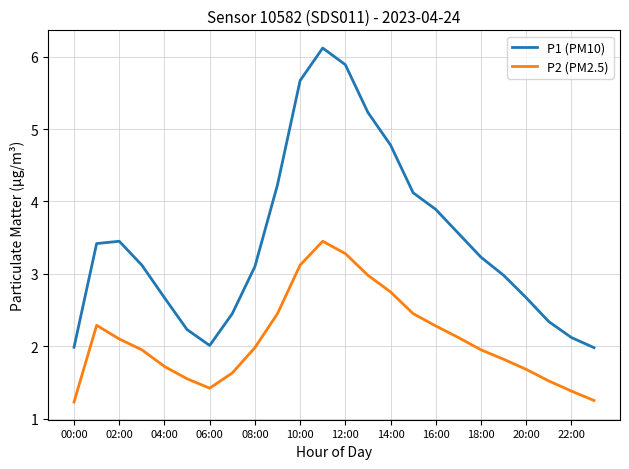

What is the minimum value shown in the chart?

1.2